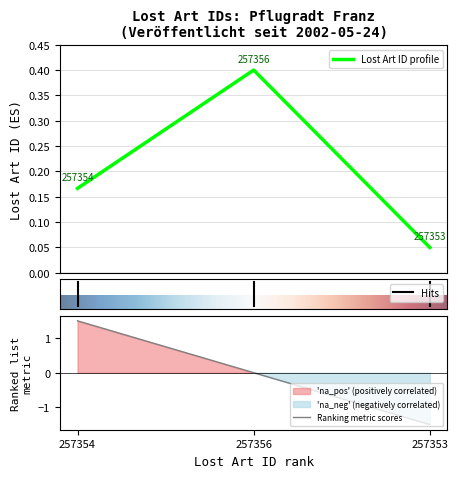

Reading left to right, what are all the values shown in this chart?

0.2	0.4	0.1